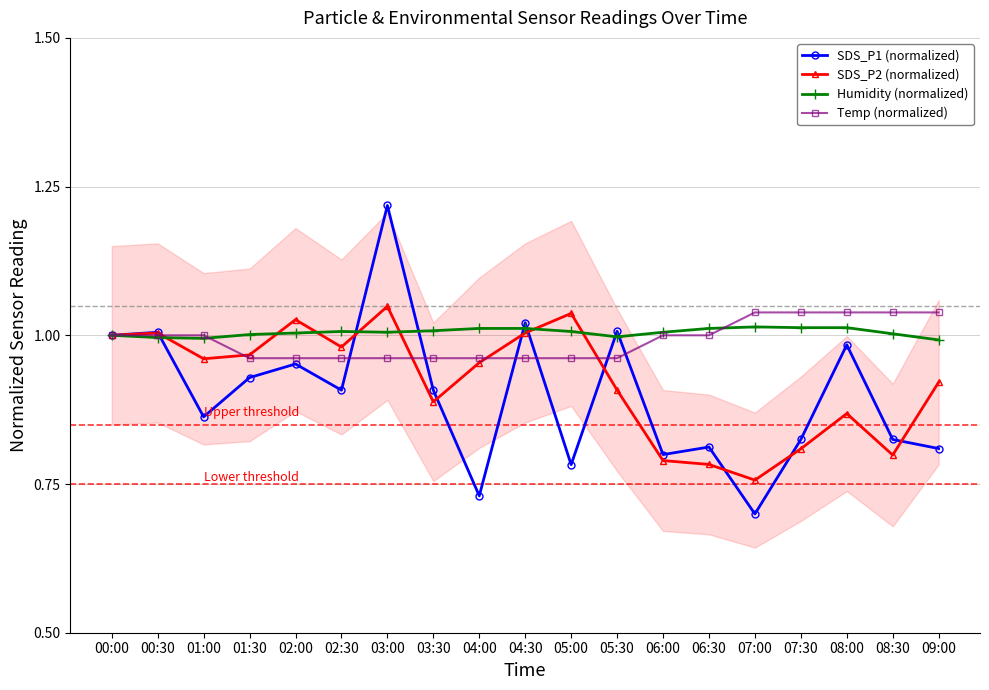

What position from the left is 01:00?

3